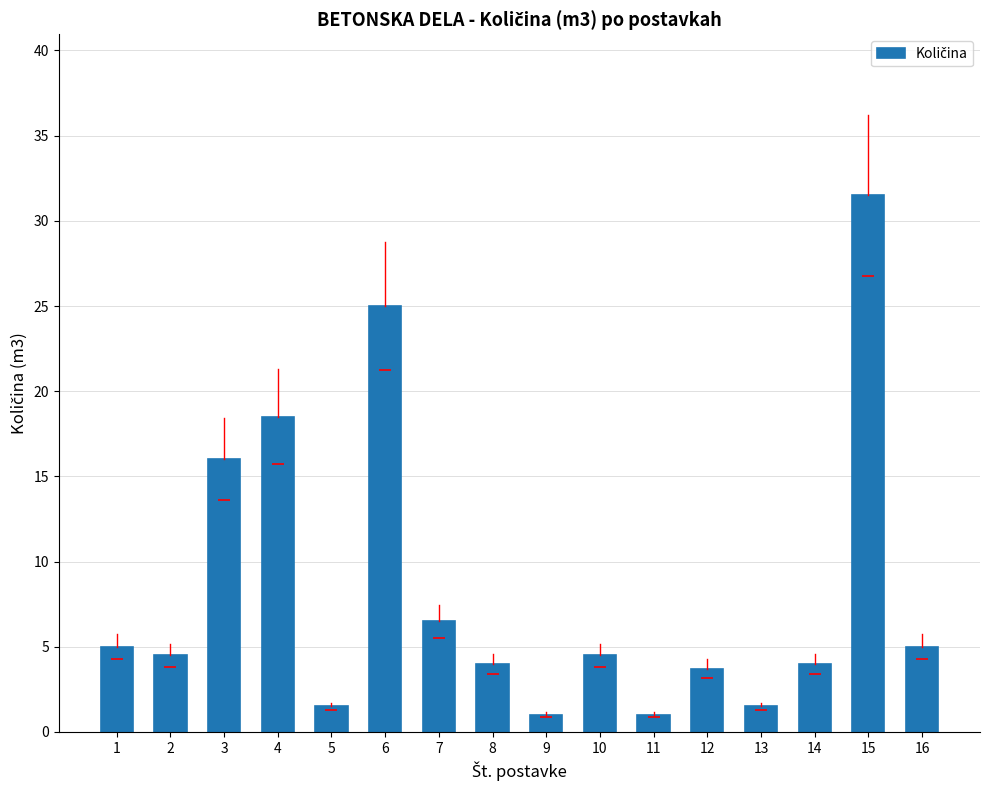

What is the difference between the maximum and minimum values?

30.5